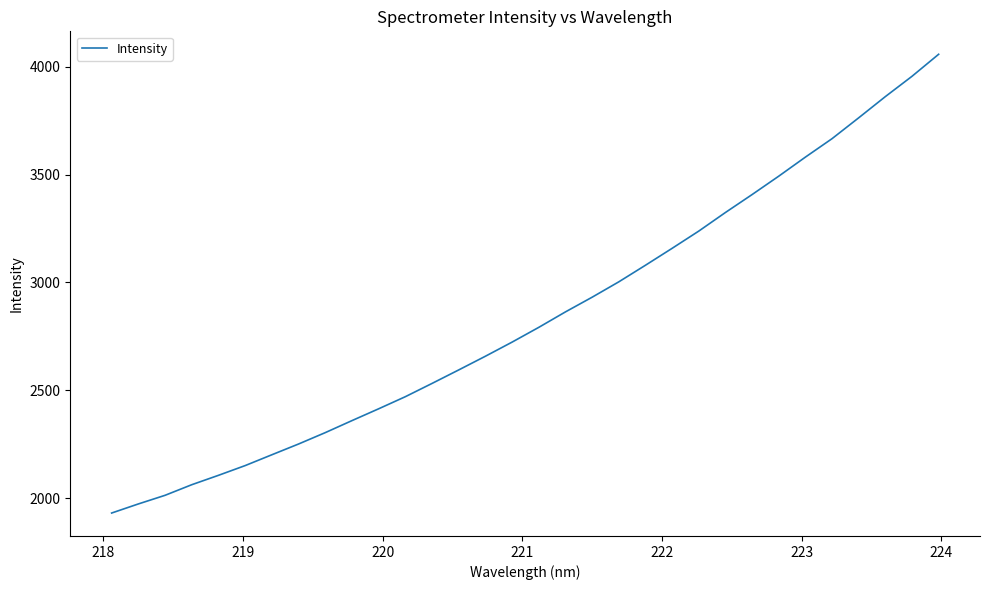

What is the greatest value displayed?

4057.2